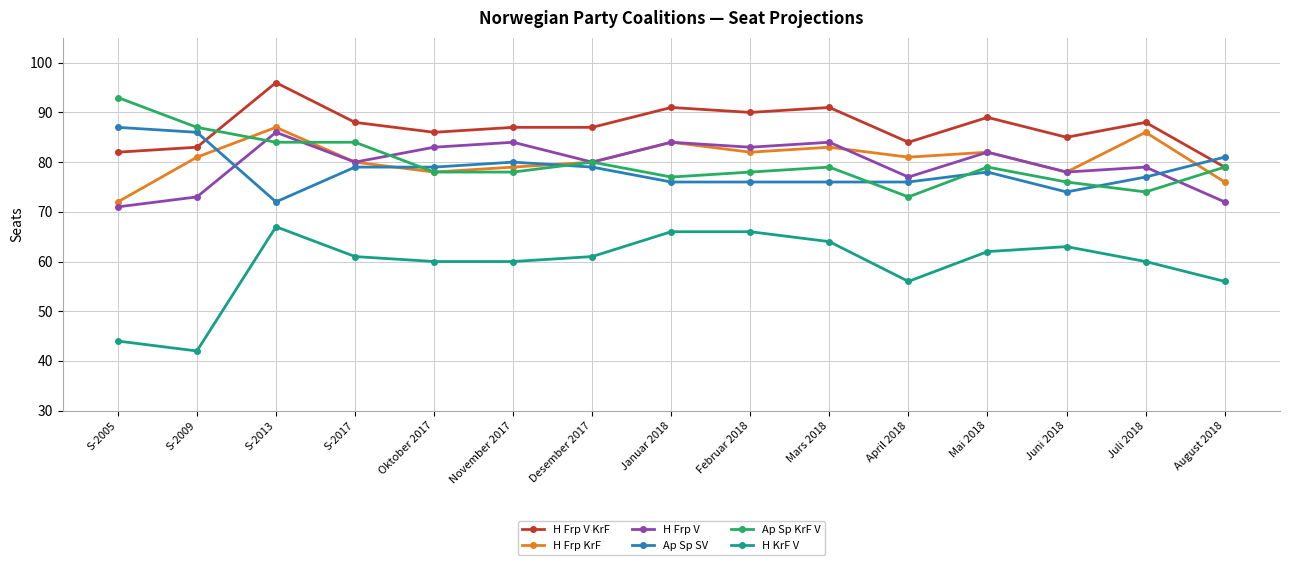

What is the value of the H Frp V point at the 10th from the left?

84